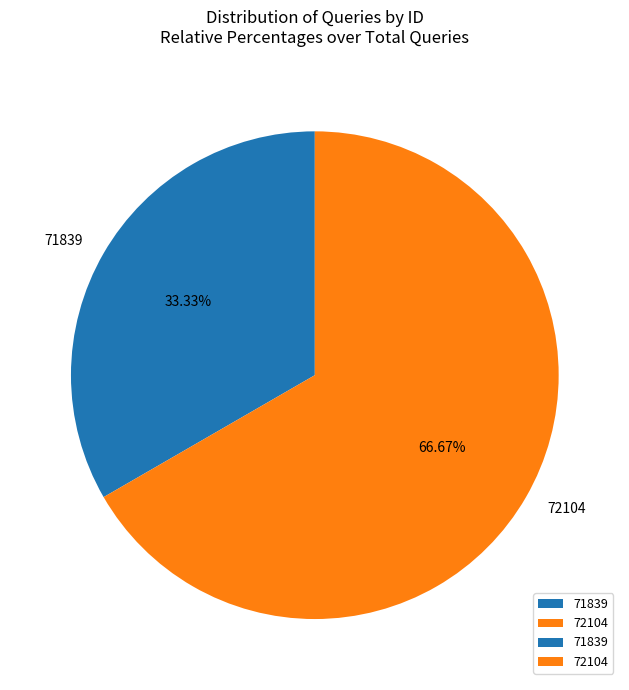

To the nearest percent, what is the difference between the largest and smallest slice percentages?

33%